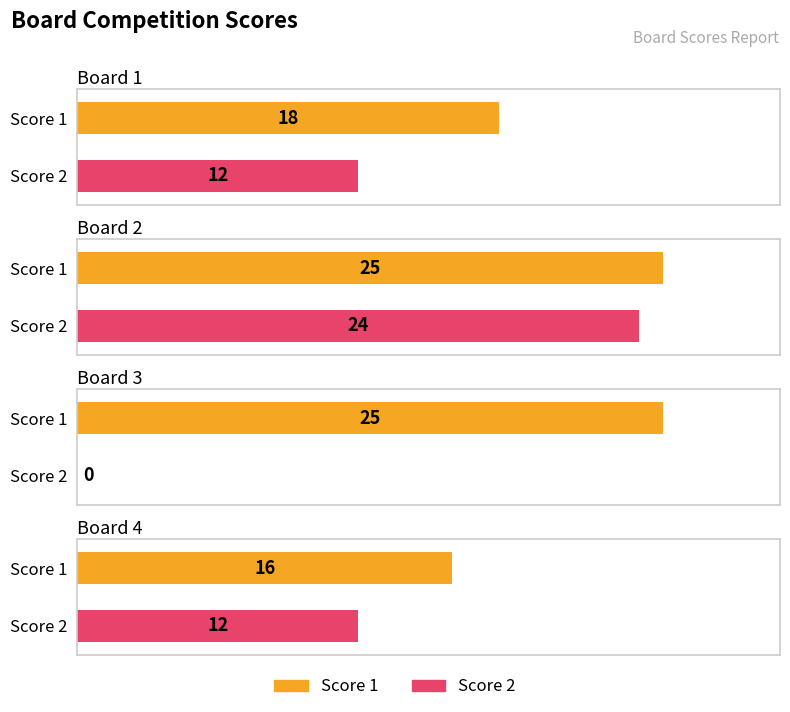

Read the Score 2 value at Board 1, to the nearest 5.

10